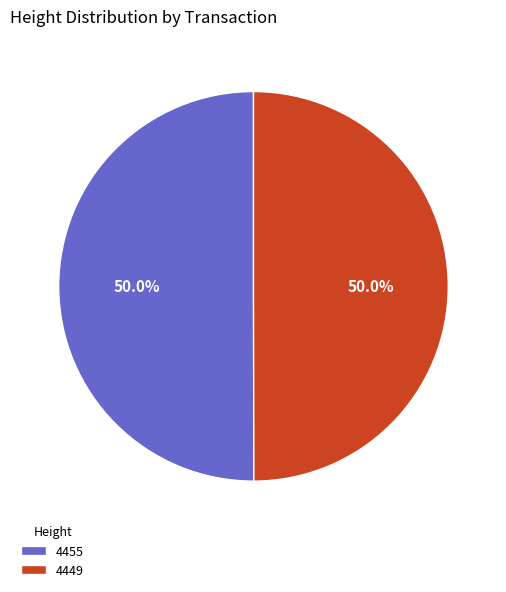

Is it true that 4449 is 50% of the pie?

True